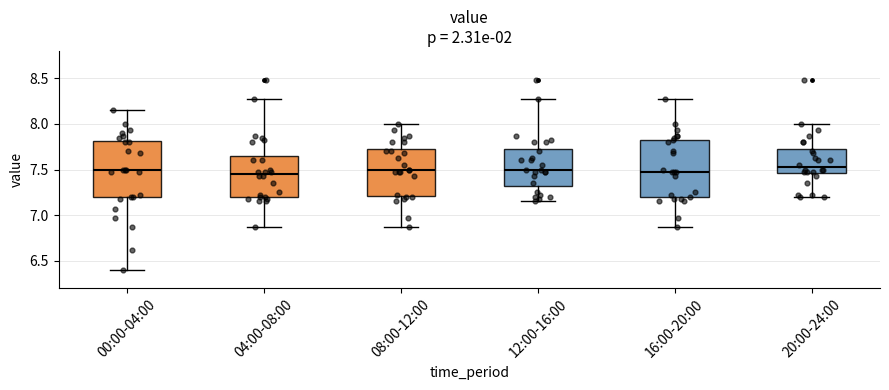

Reading left to right, read every box against the y-axis: the position of its median line, the range the box covers, and the ends of its whiskers. The values are not printed on the chart, so give them approximately, as read against the axis.

00:00-04:00: median 7.50, box 7.20 to 7.80, whiskers 6.40 to 8.15
04:00-08:00: median 7.45, box 7.20 to 7.65, whiskers 6.85 to 8.25
08:00-12:00: median 7.50, box 7.20 to 7.75, whiskers 6.85 to 8.00
12:00-16:00: median 7.50, box 7.35 to 7.75, whiskers 7.15 to 8.25
16:00-20:00: median 7.45, box 7.20 to 7.85, whiskers 6.85 to 8.25
20:00-24:00: median 7.55, box 7.45 to 7.75, whiskers 7.20 to 8.00